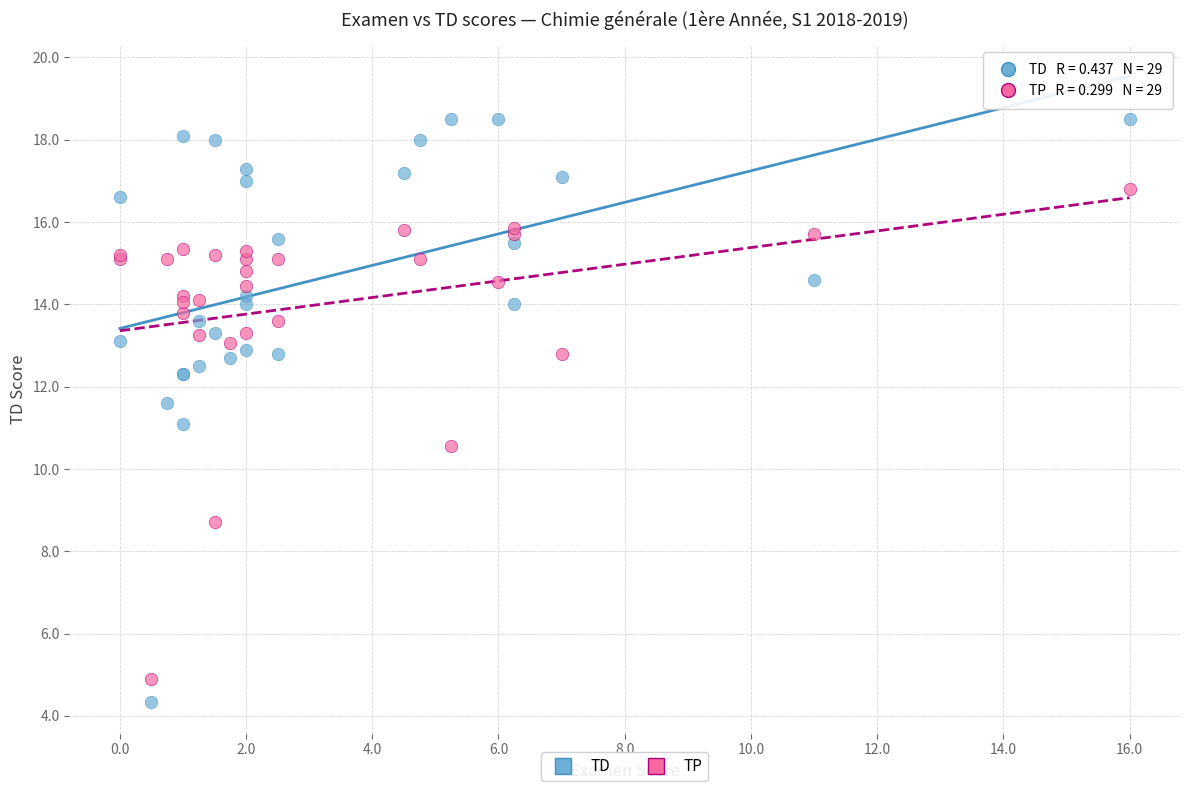

Which series has the widest spread of Y values?

TD